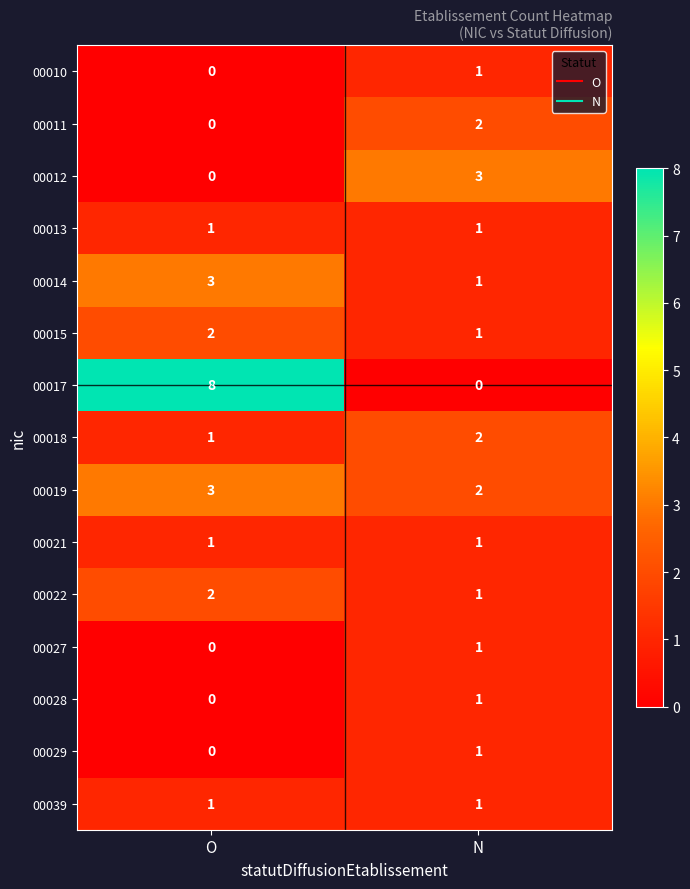

True or false: 00022 has a value of 1 at O.

False